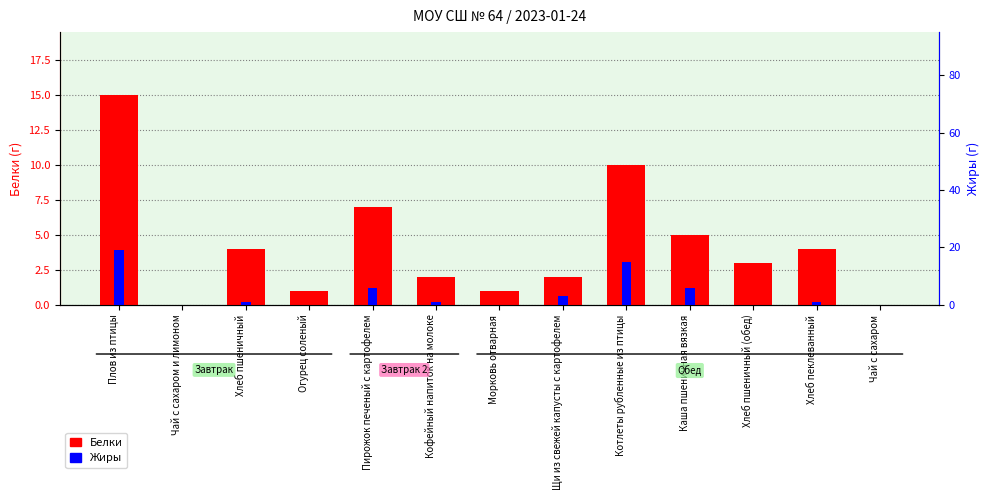

What is the average value of the Белки series?

4